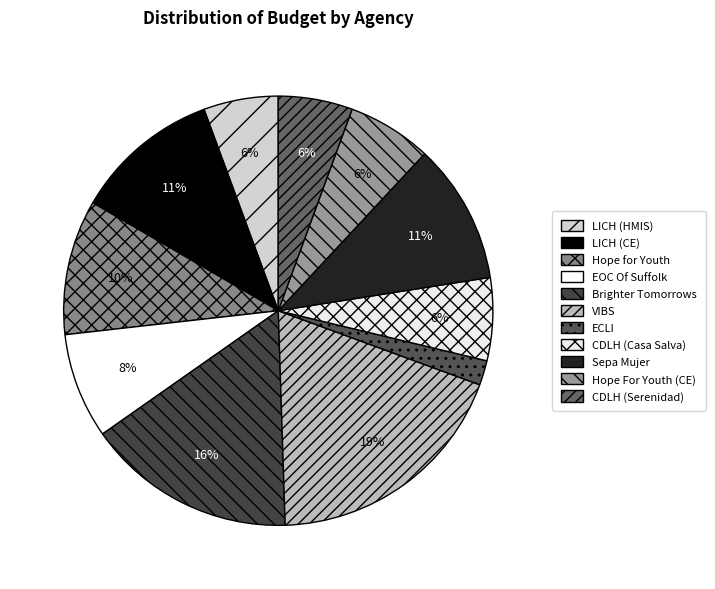

To the nearest percent, what is the average slice percentage?

9%